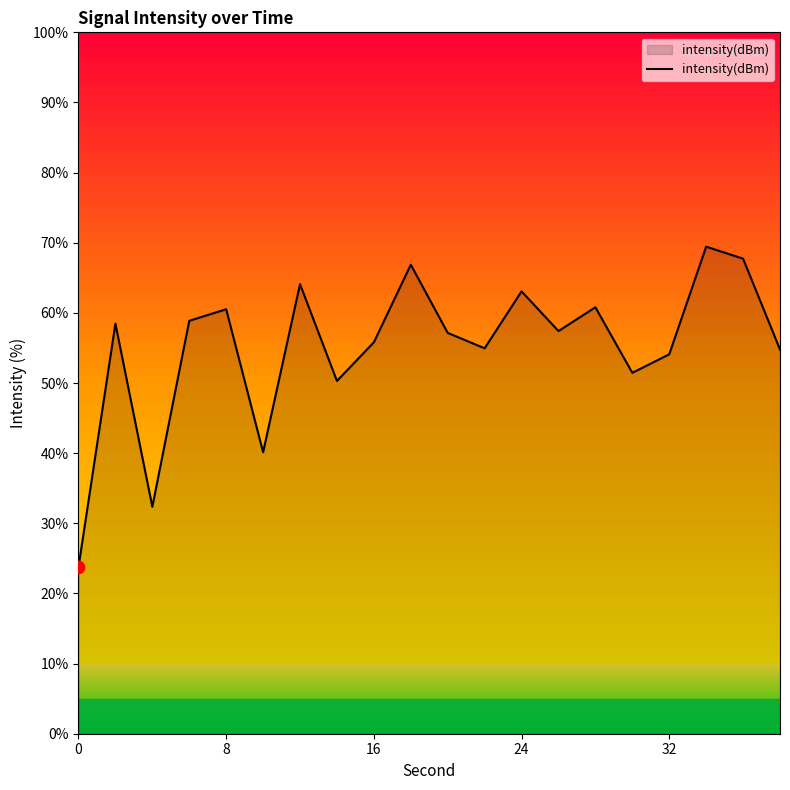

What is the difference between the maximum and minimum values?

45.7